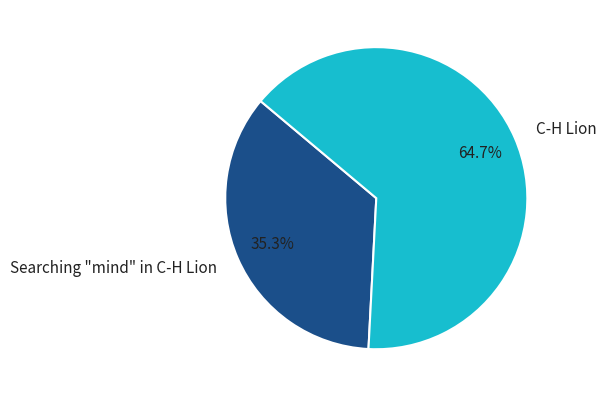

To the nearest percent, what portion does Searching "mind" in C-H Lion represent?

35%